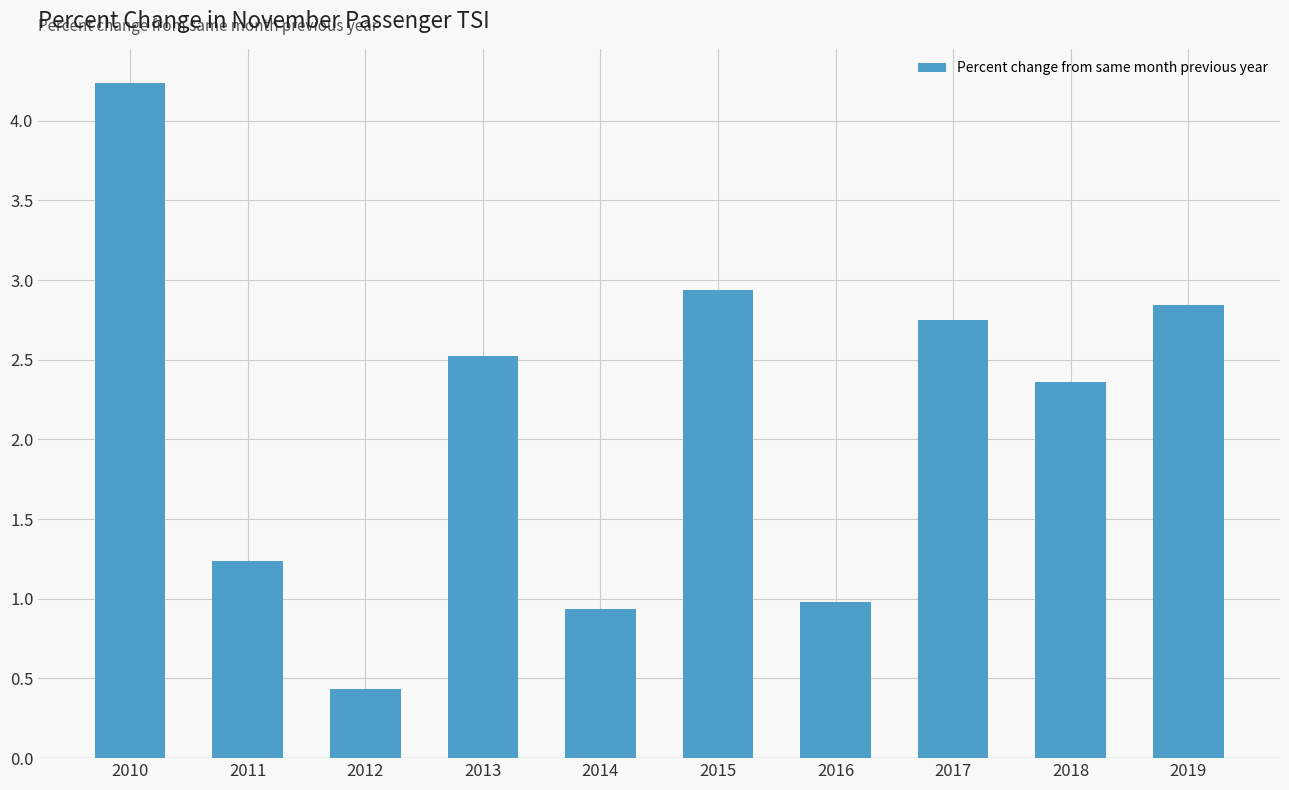

Approximately how many times larger is the value at 2019 compared to 2017?

1.0